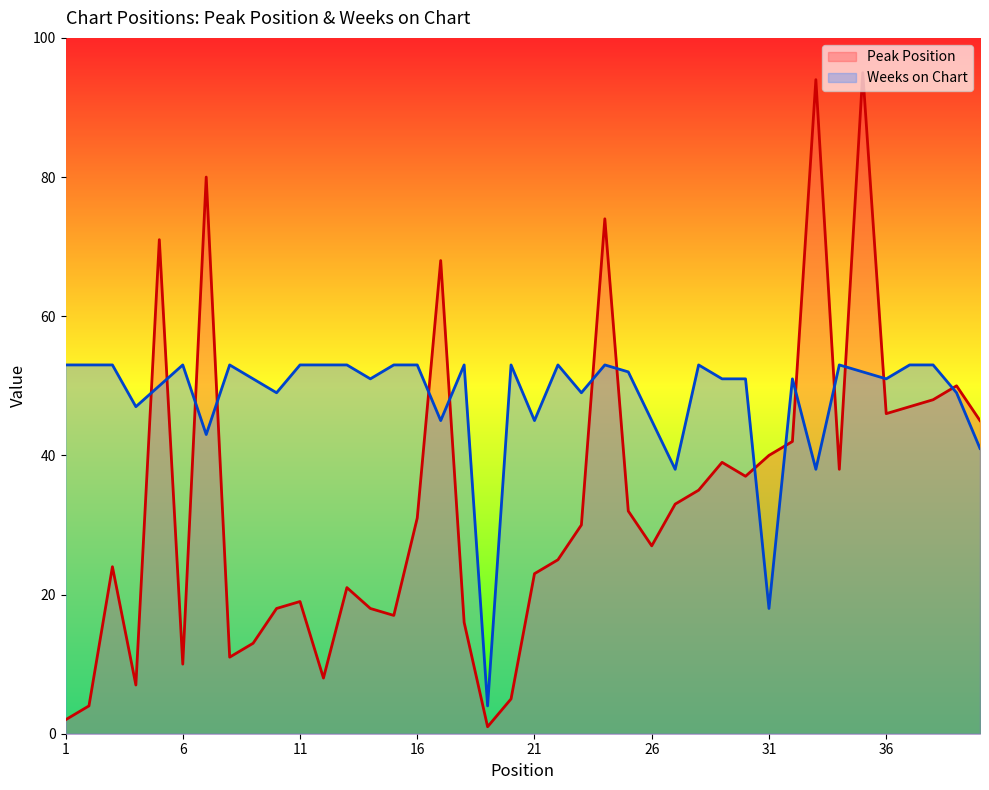

How many lines are shown in the chart?

2